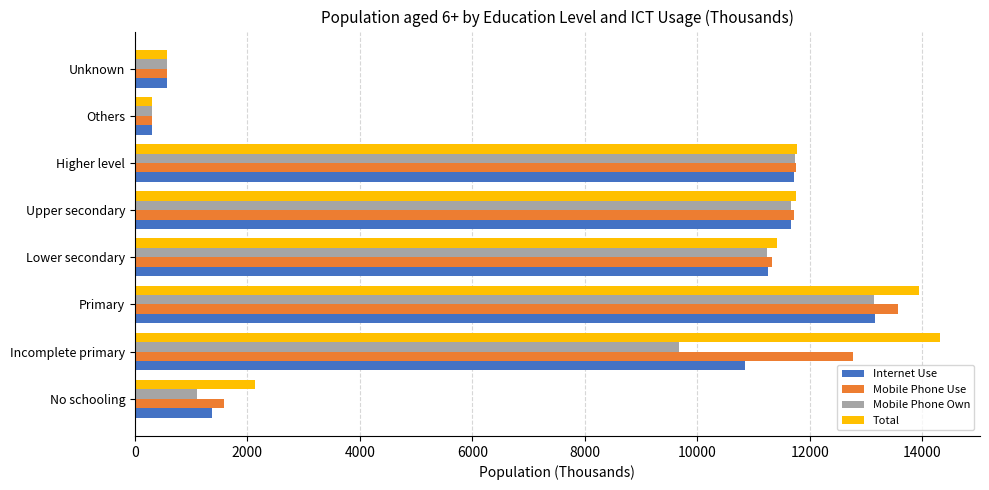

What is the approximate value of Mobile Phone Own at Incomplete primary?

9675.9